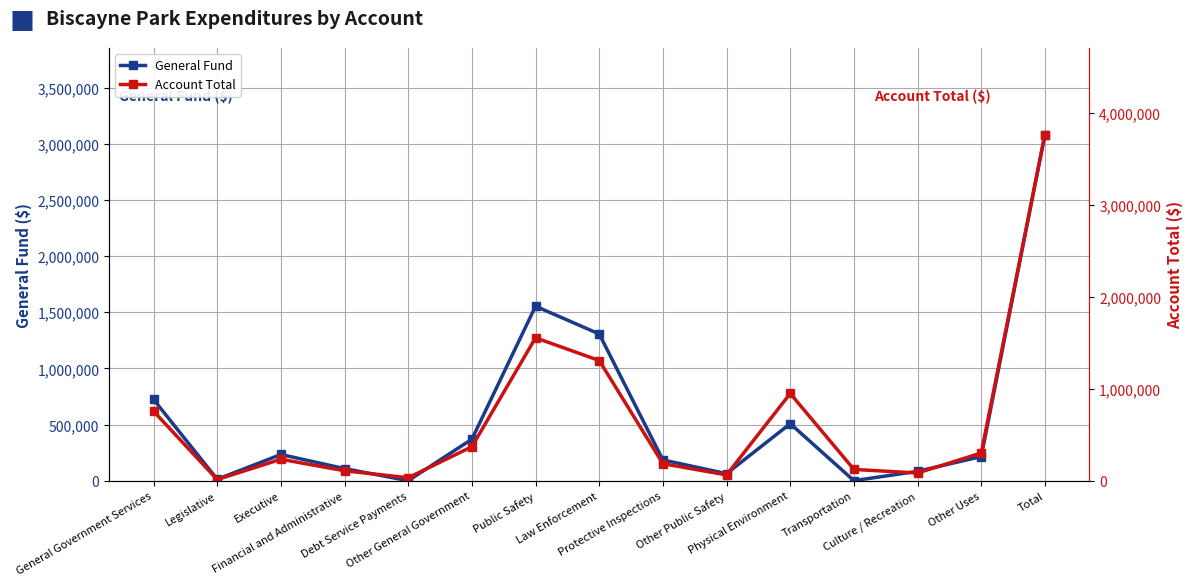

What is the total value across all series at Other General Government?

739448